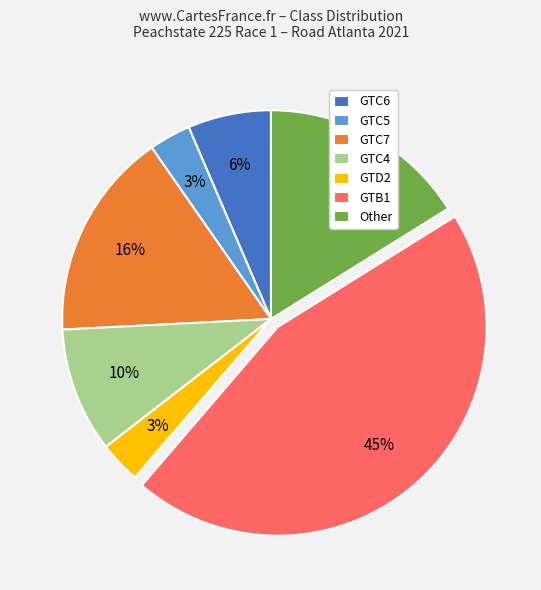

Do GTC7 and GTD2 together represent more than half of the pie?

No